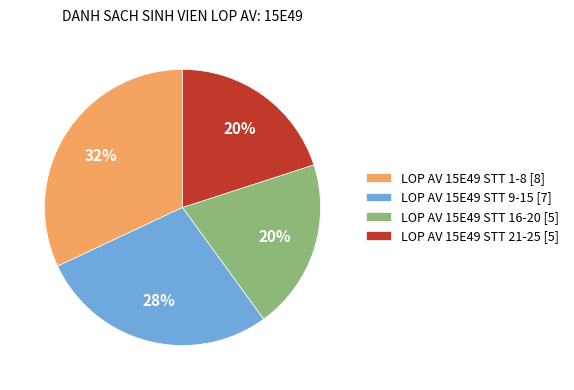

What percentage is the LOP AV 15E49 STT 1-8 [8] slice, to the nearest percent?

32%